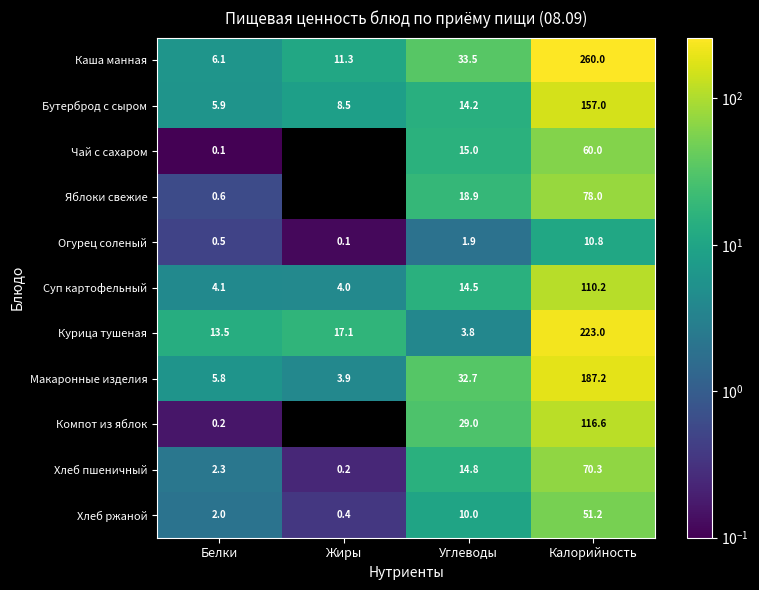

What is the greatest value displayed?

260.0